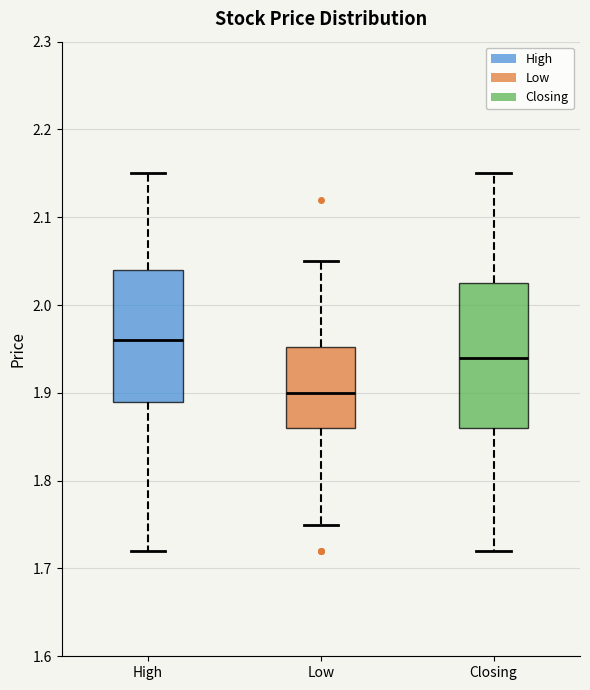

Where does the upper whisker of the box for Closing end on the y-axis? The values are not printed on the chart, so give them approximately, as read against the axis.

2.15